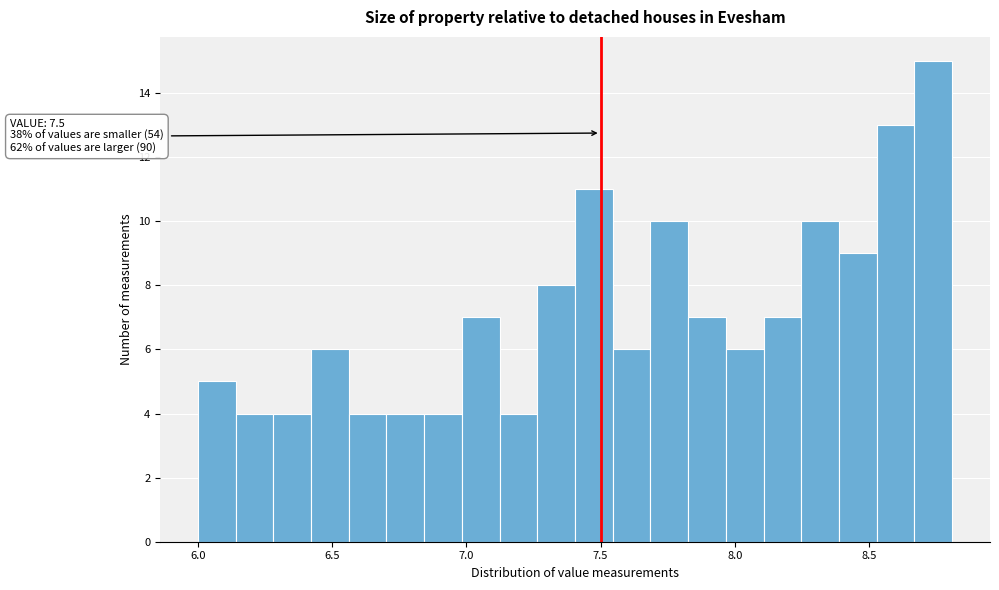

Around what value on the x-axis is the tallest bar? Give the approximate position of its centre, as read against the axis.

8.75